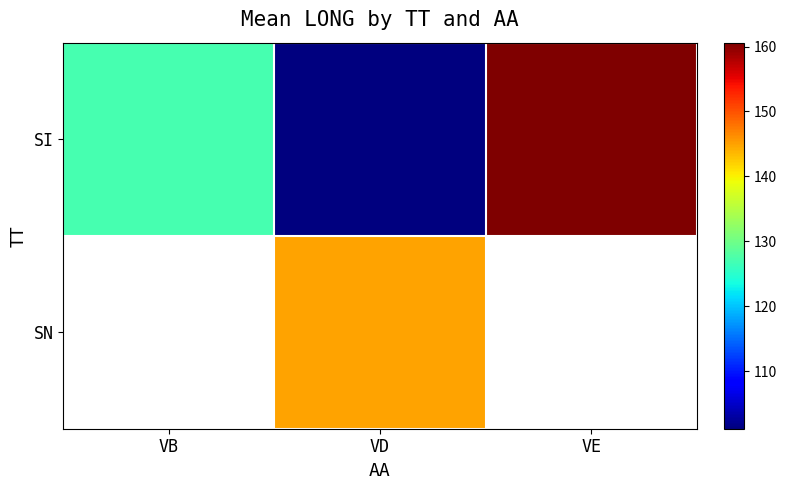

The value of SN at VD is 144.9. True or false?

True